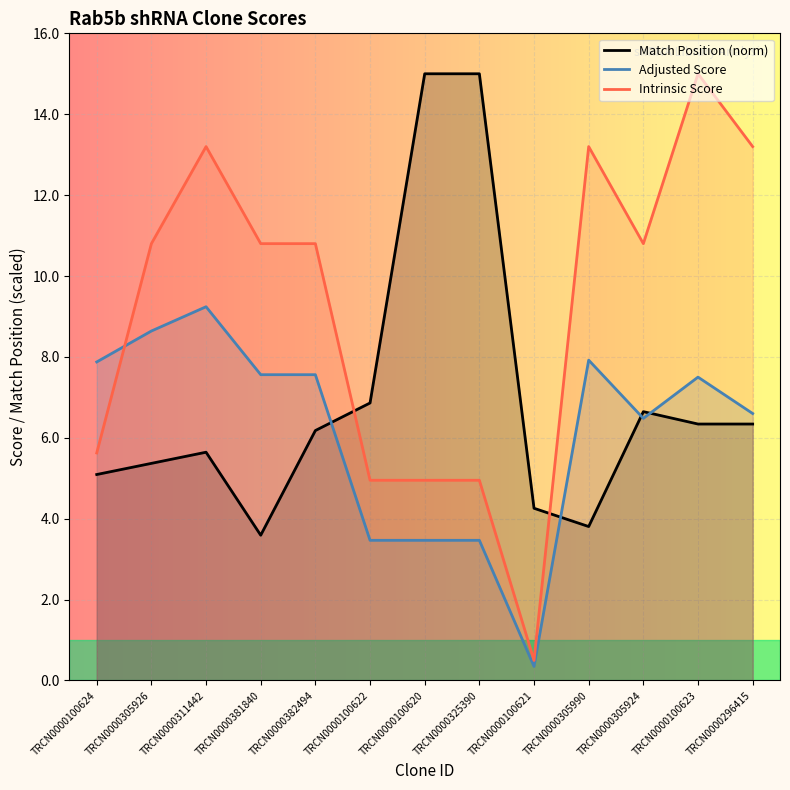

Reading right to left, list all the values displayed in this chart.

Match Position (norm): 6.3	6.3	6.6	3.8	4.3	15.0	15.0	6.9	6.2	3.6	5.6	5.4	5.1
Adjusted Score: 6.6	7.5	6.5	7.9	0.3	3.5	3.5	3.5	7.6	7.6	9.2	8.6	7.9
Intrinsic Score: 13.2	15.0	10.8	13.2	0.5	5.0	5.0	5.0	10.8	10.8	13.2	10.8	5.6